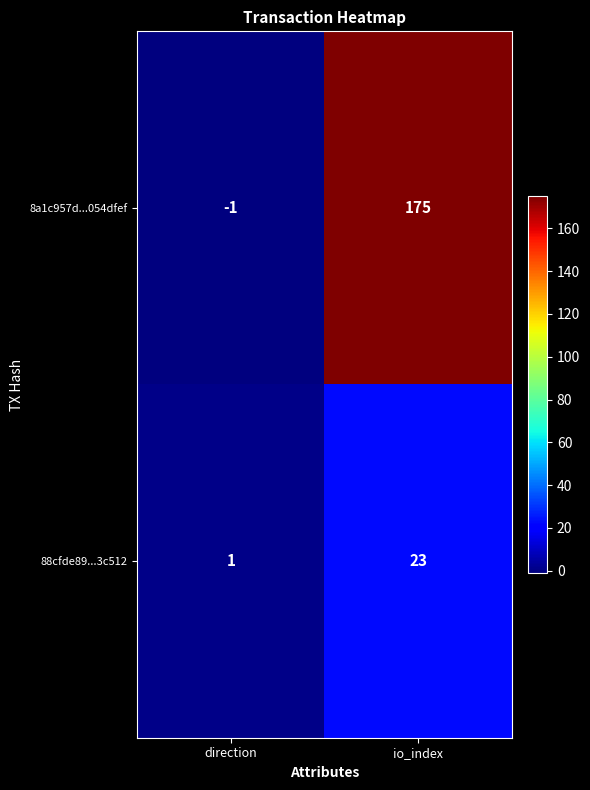

How many series are shown in this chart?

2